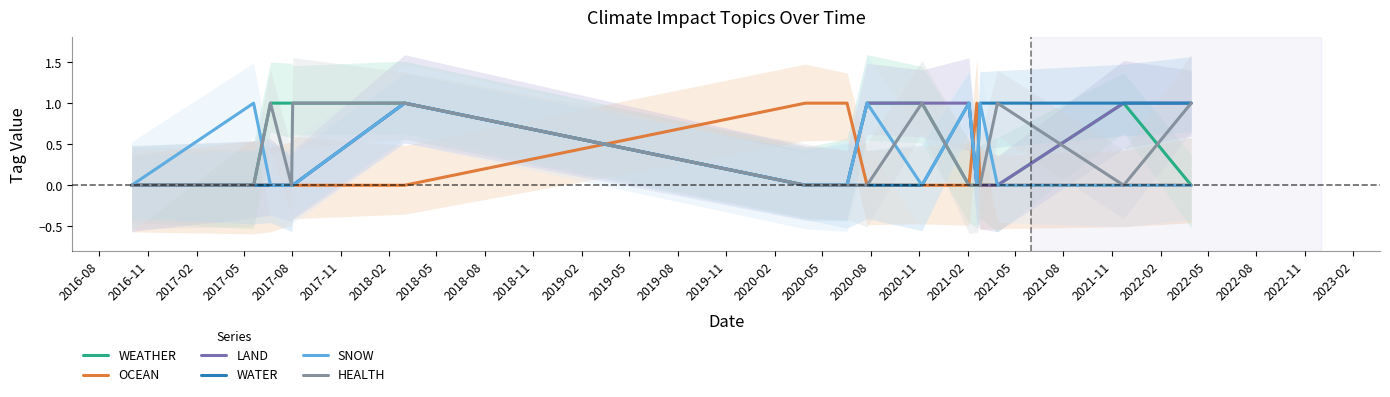

Reading left to right, extract all data points from this chart.

WEATHER: 0	0	1	1	1	1	0	0	1	1	0	0	0	0	1	0
OCEAN: 0	0	0	0	0	0	1	1	0	0	0	1	0	0	0	0
LAND: 0	0	0	0	0	1	0	0	1	1	1	0	0	0	1	1
WATER: 0	0	0	0	0	1	0	0	0	0	1	0	1	1	1	1
SNOW: 0	1	0	0	0	1	0	0	1	0	1	0	1	0	0	0
HEALTH: 0	0	1	0	1	1	0	0	0	1	0	0	0	1	0	1